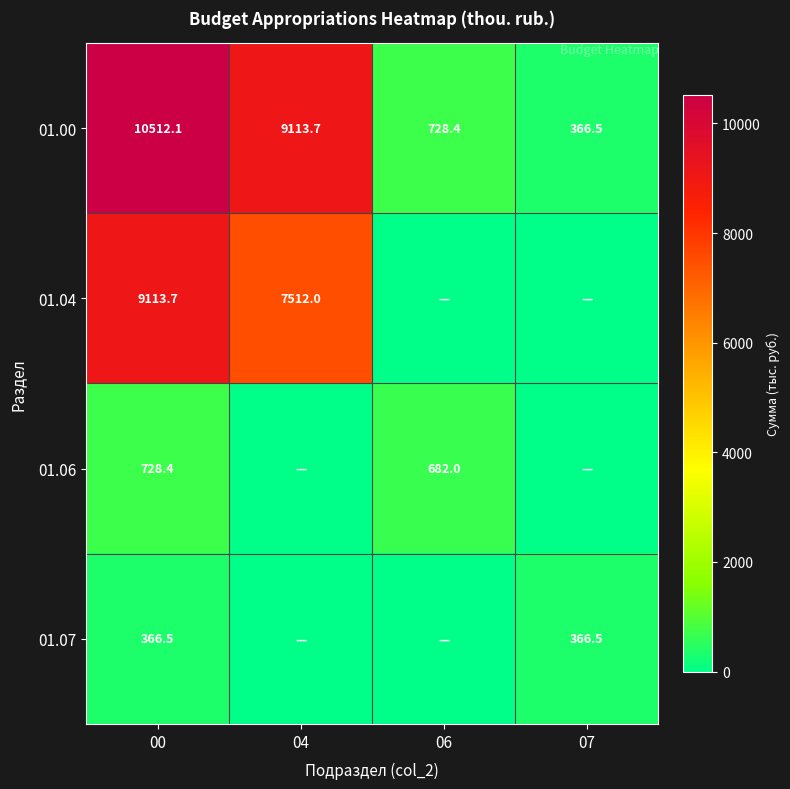

What is the lowest value of the 01.00 series?

366.5